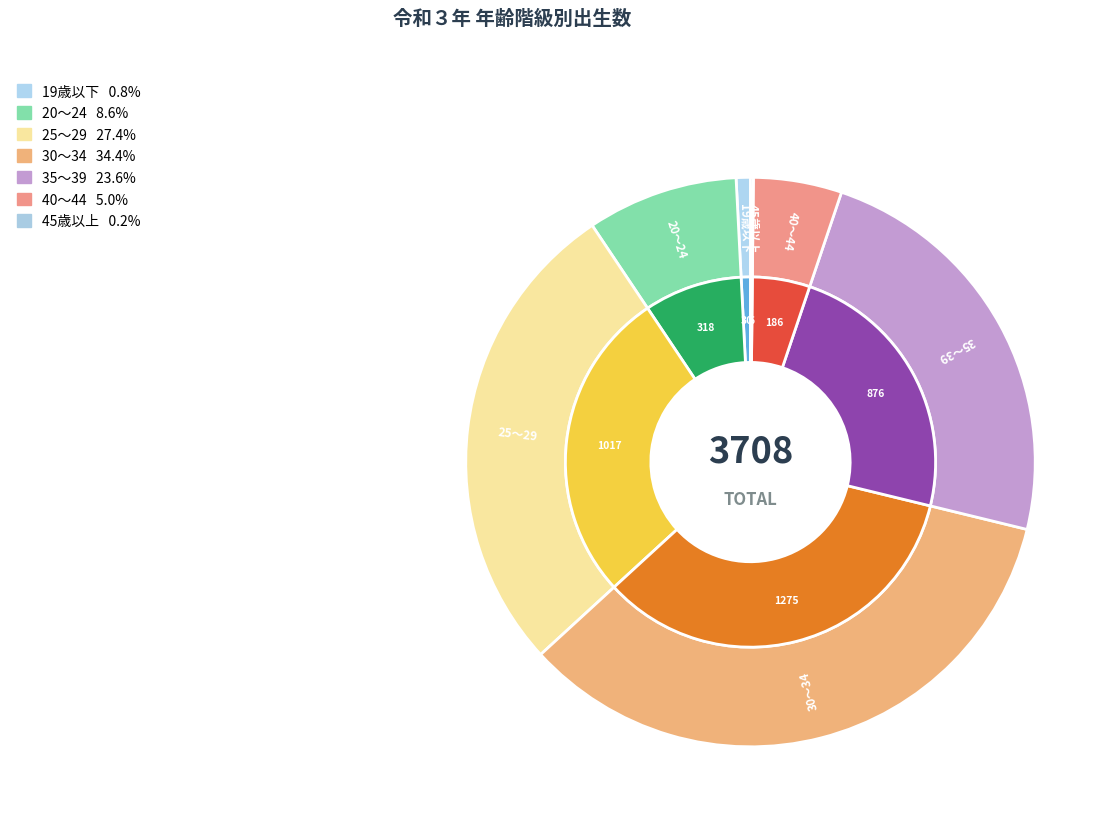

What is the change in value from 35～39 to 45歳以上?

-870